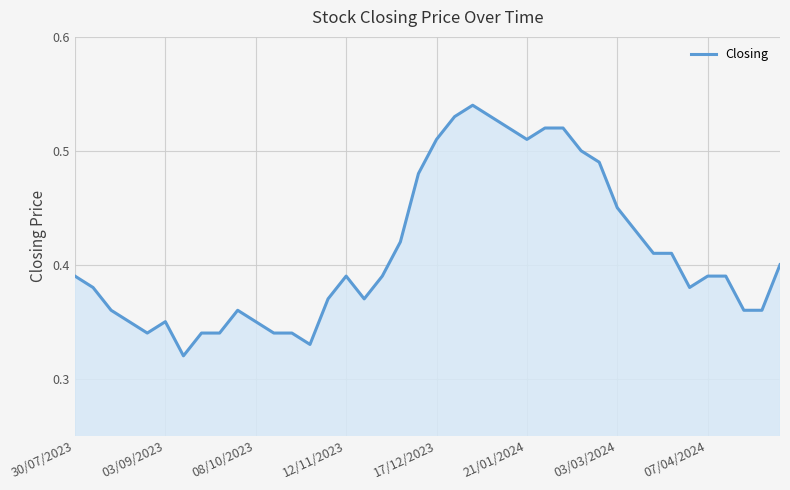

Is this an area chart (filled region under the line)?

Yes